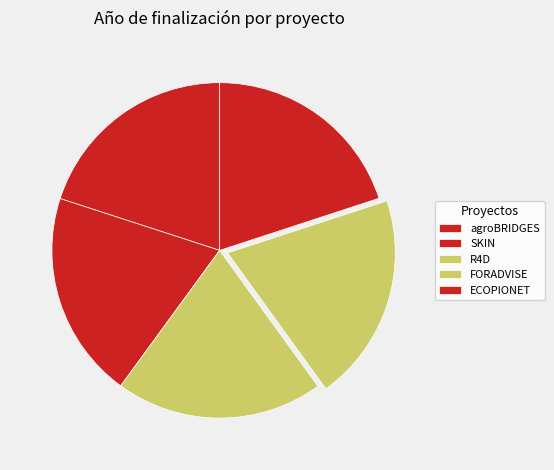

Which has a higher value, ECOPIONET or FORADVISE?

FORADVISE